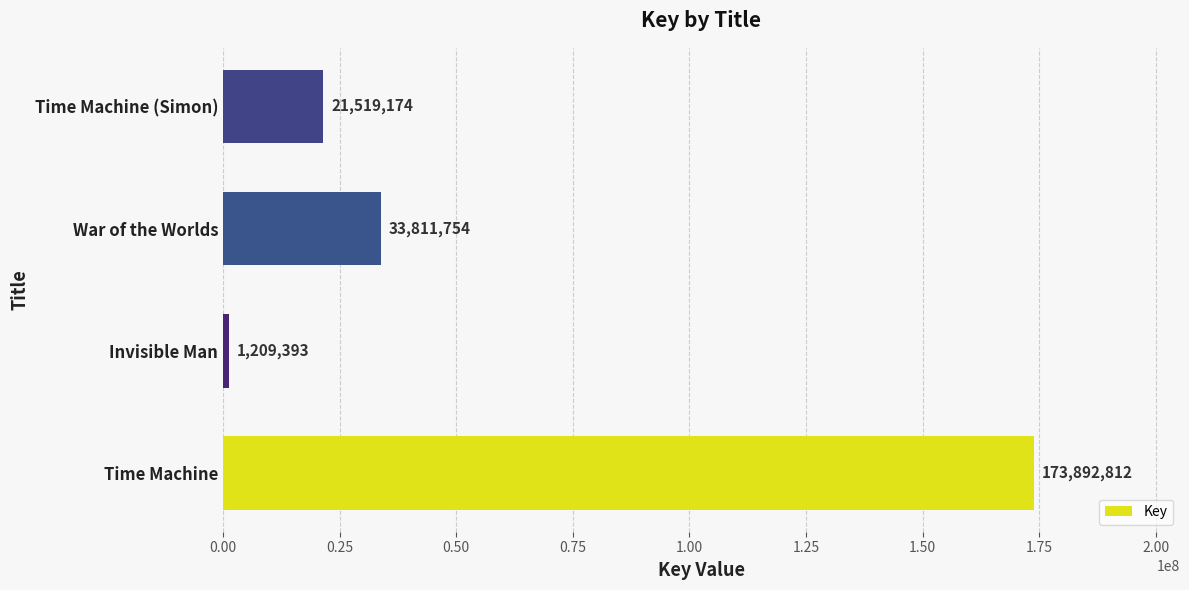

Which has a higher value, Time Machine or Time Machine (Simon)?

Time Machine